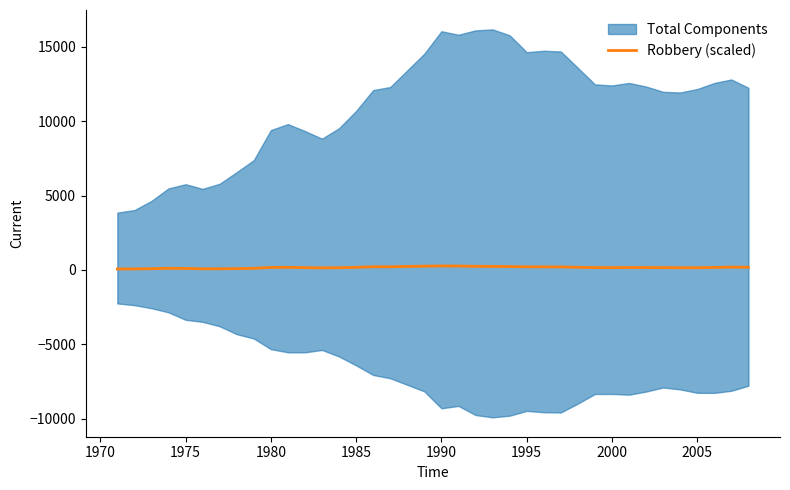

What is the smallest value displayed?

67.1